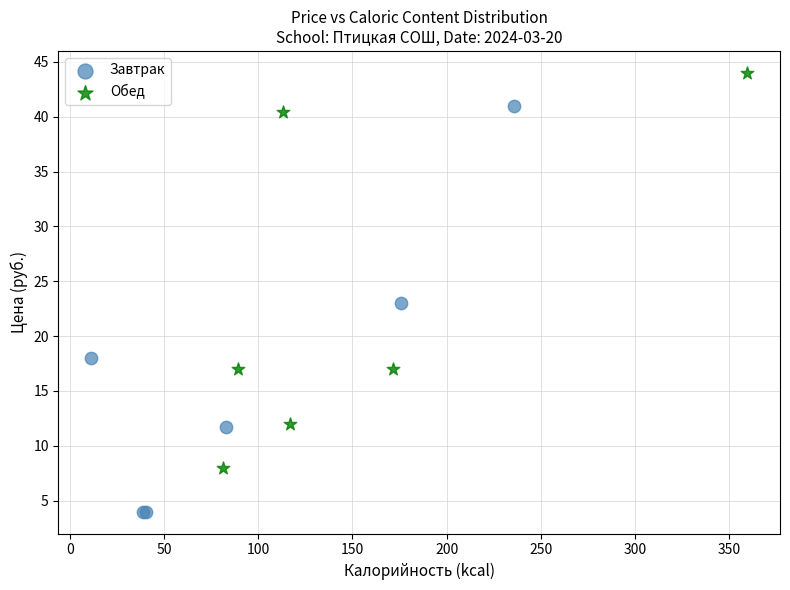

What are all the series names shown in the legend?

Завтрак, Обед